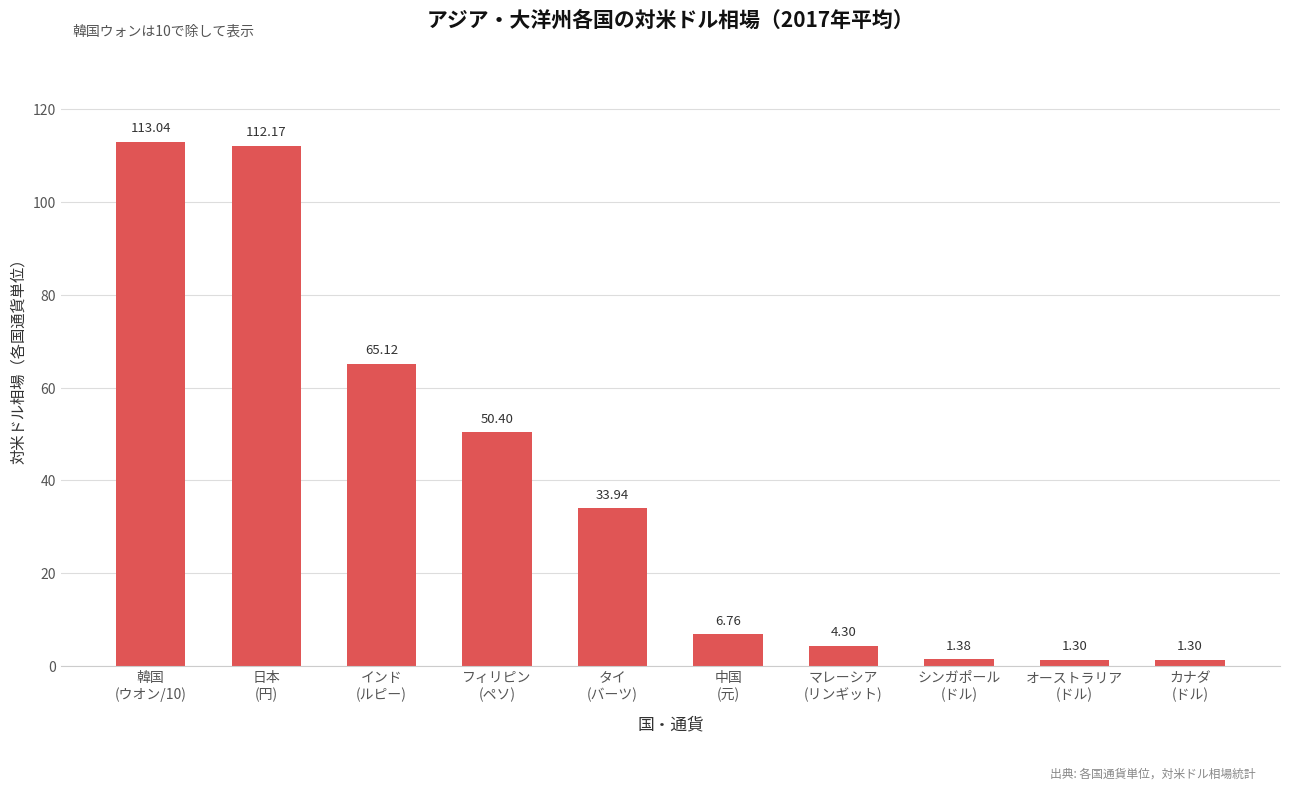

Which has a higher value, カナダ
(ドル) or シンガポール
(ドル)?

シンガポール
(ドル)